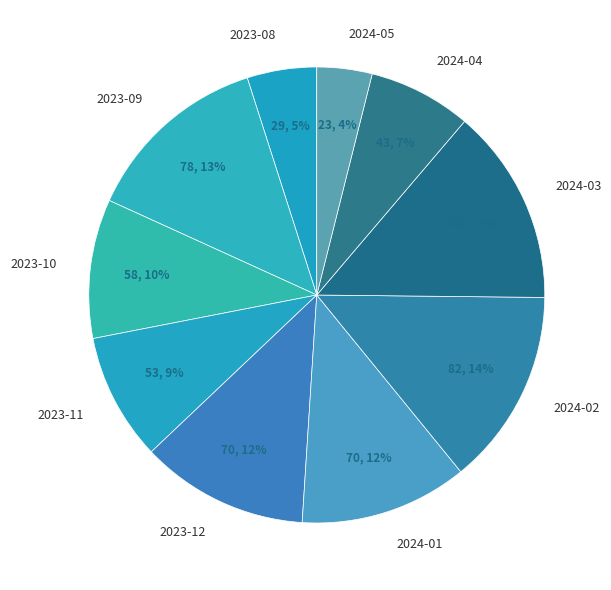

To the nearest percent, what percentage of the pie is 2024-04?

7%